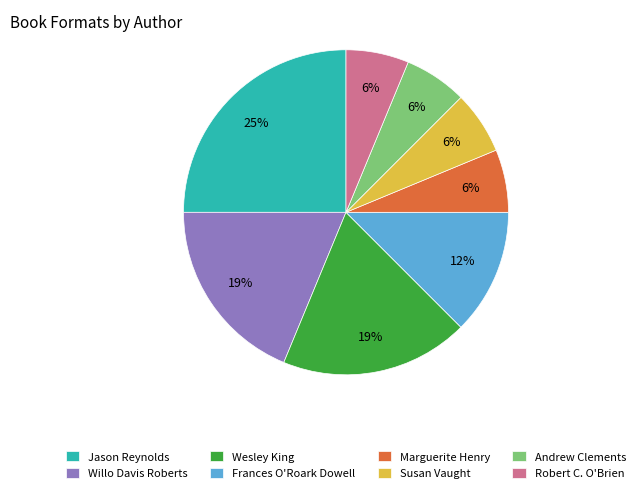

True or false: Willo Davis Roberts accounts for 19% of the total.

True